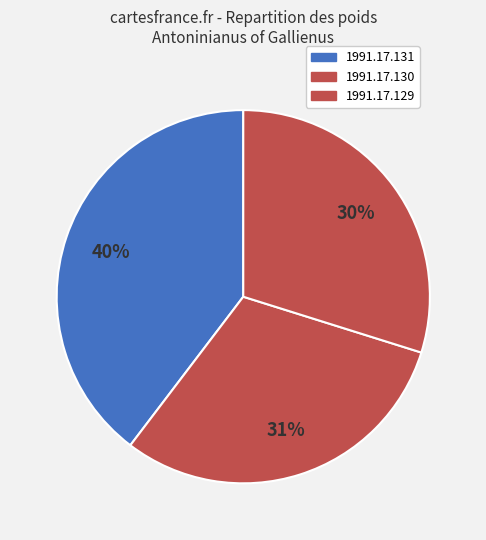

Which slice is the largest?

1991.17.131